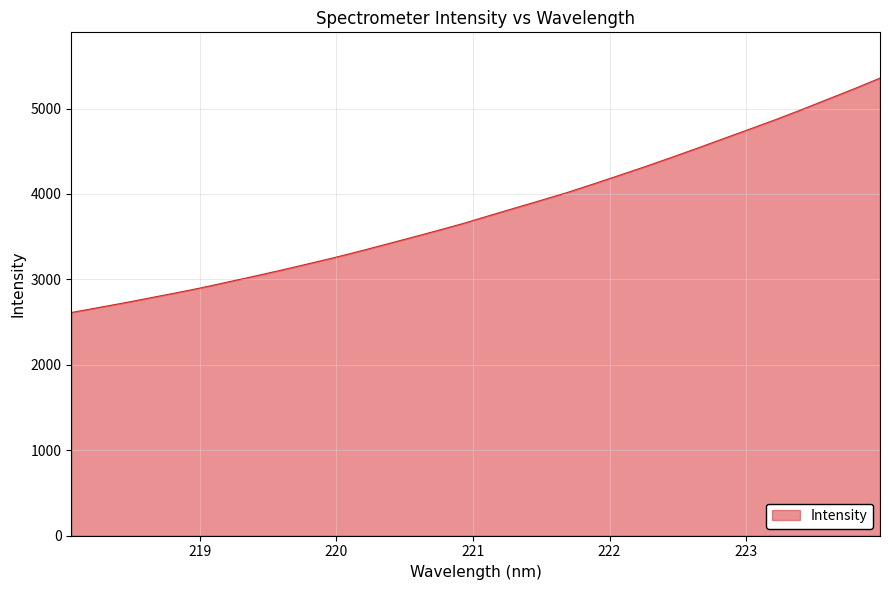

True or false: there are more than 0 points higher than both neighbors.

False